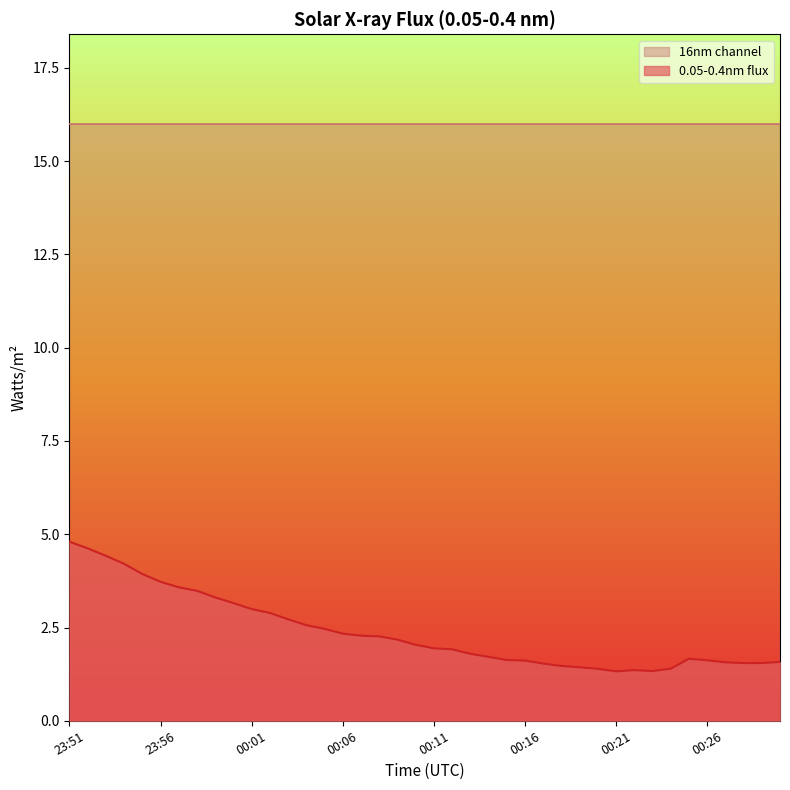

What is the change in value from 00:09 to 00:13?

-0.4